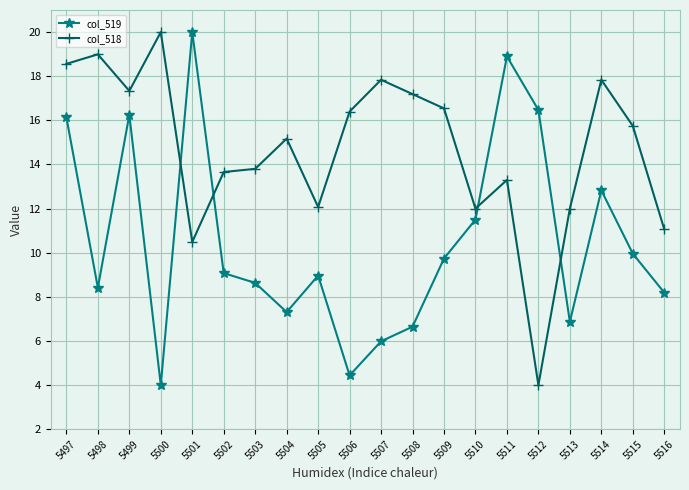

Which series changed the most between 5508 and 5512?

col_518